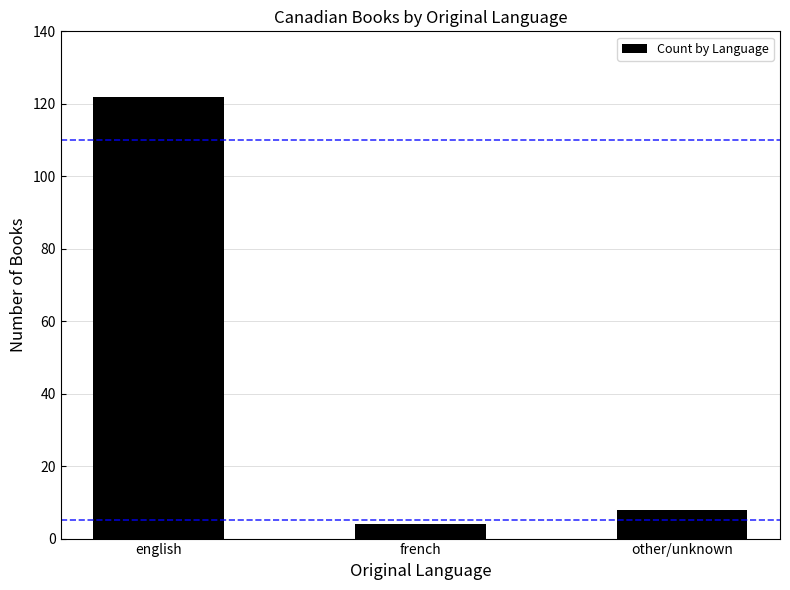

What is the value of the 1st bar from the left?

122